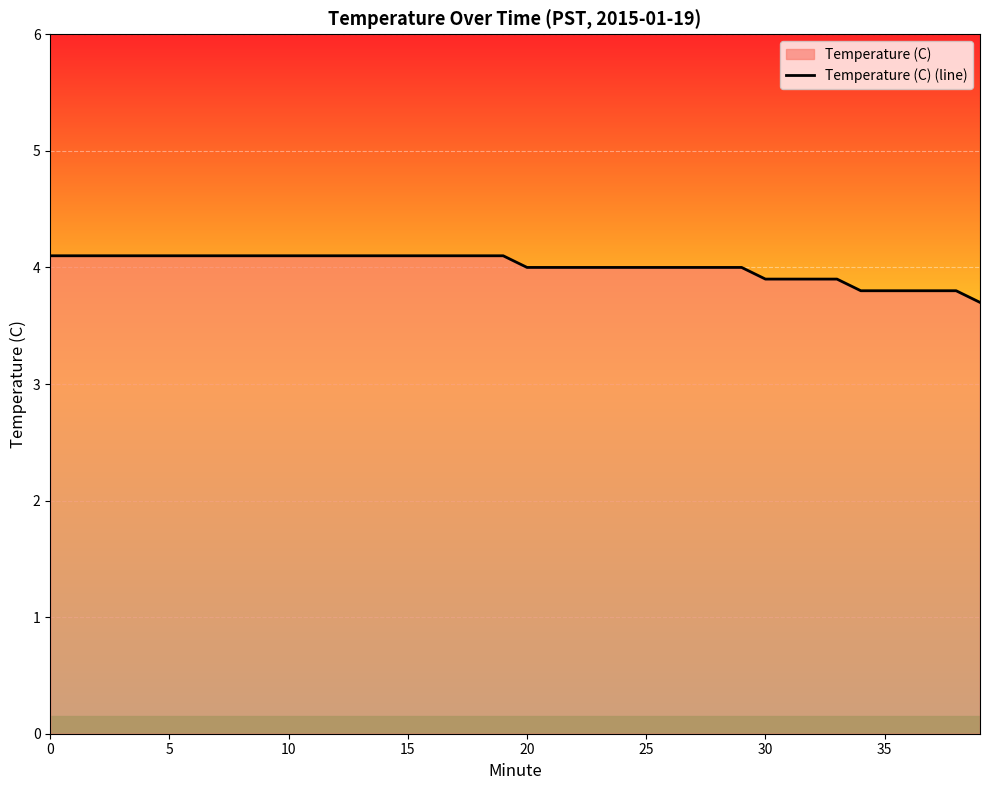

What is the change in value from 15 to 25?

-0.1